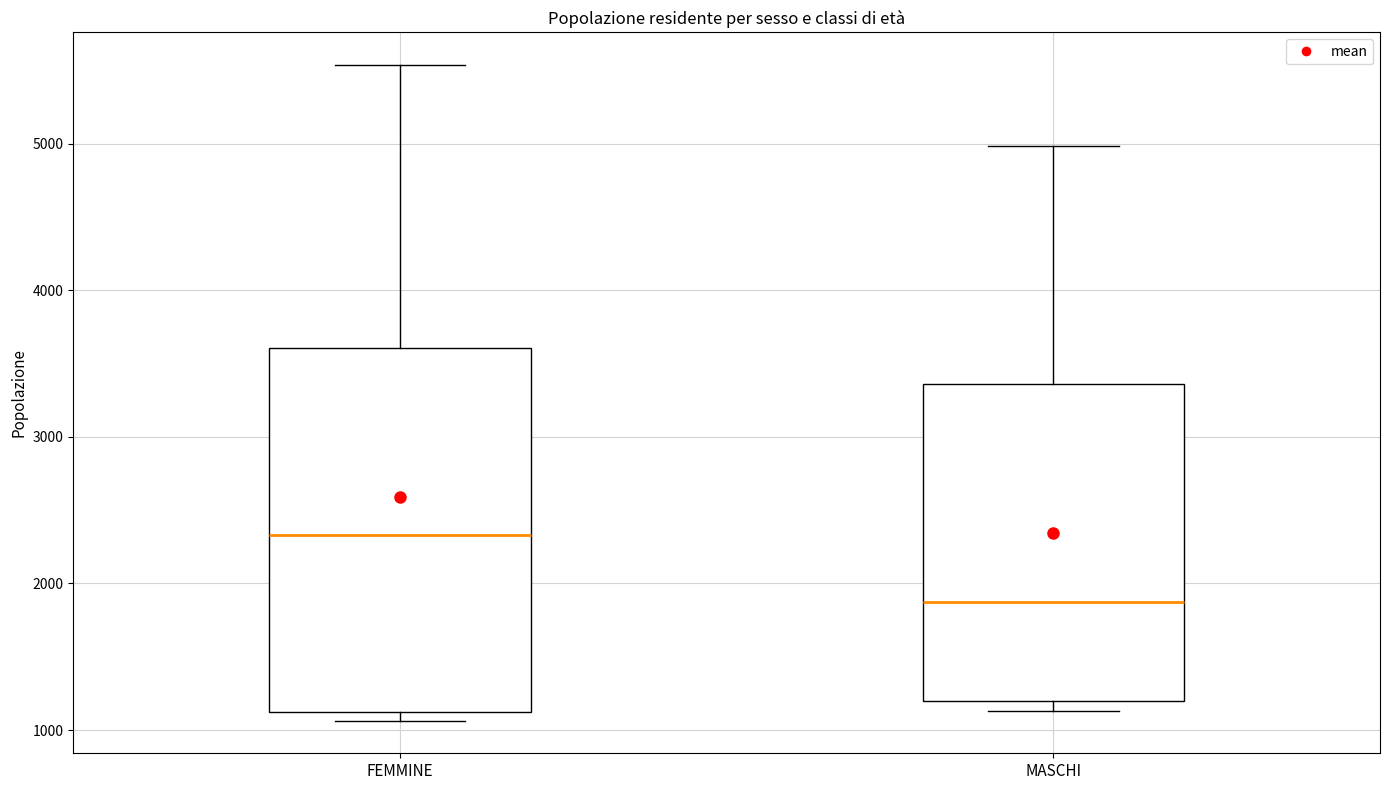

Where is the lower edge of the box for MASCHI on the y-axis? The values are not printed on the chart, so give them approximately, as read against the axis.

1200